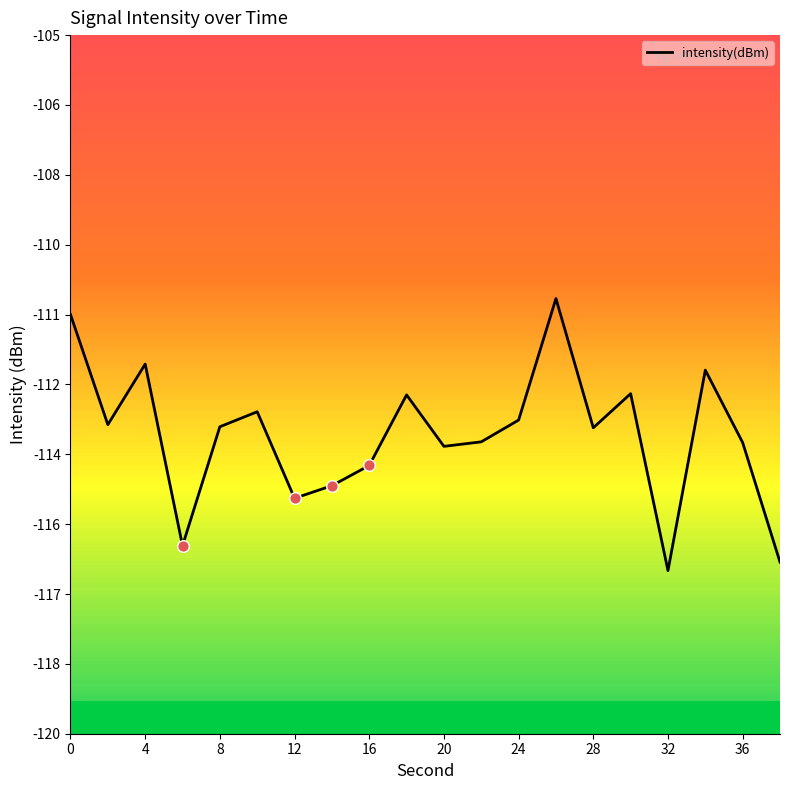

Between 16 and 36, which is larger?

36